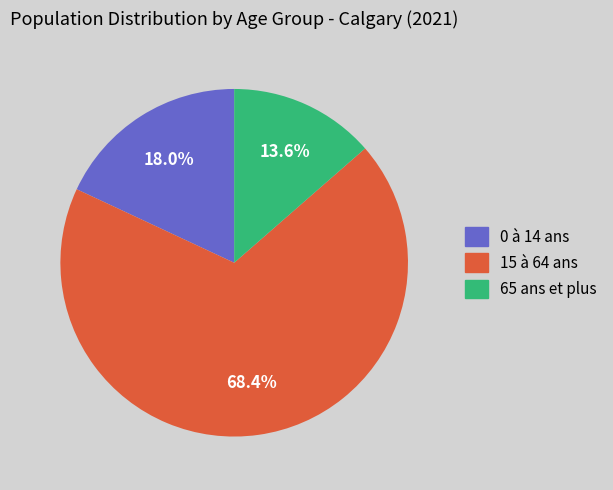

How many slices are in this pie chart?

3